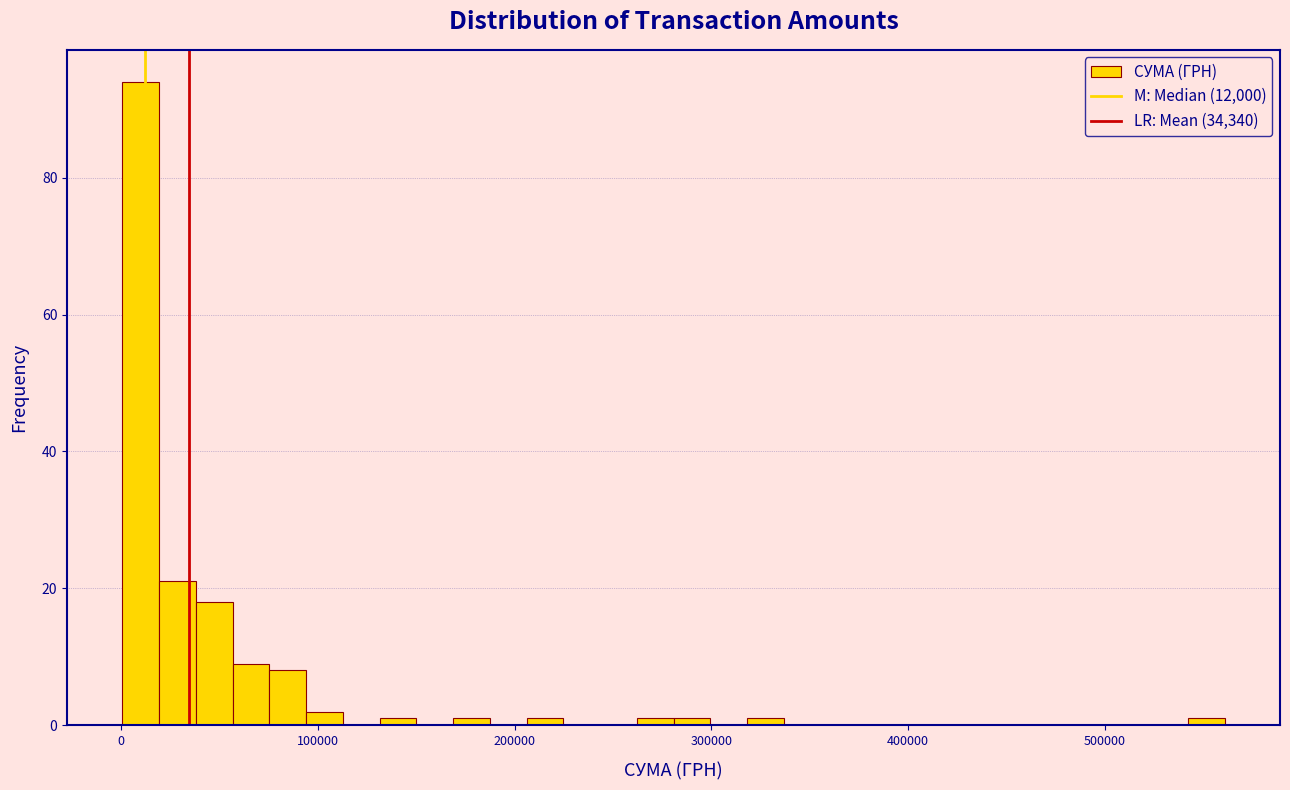

Around what value on the x-axis is the tallest bar? Give the approximate position of its centre, as read against the axis.

10000